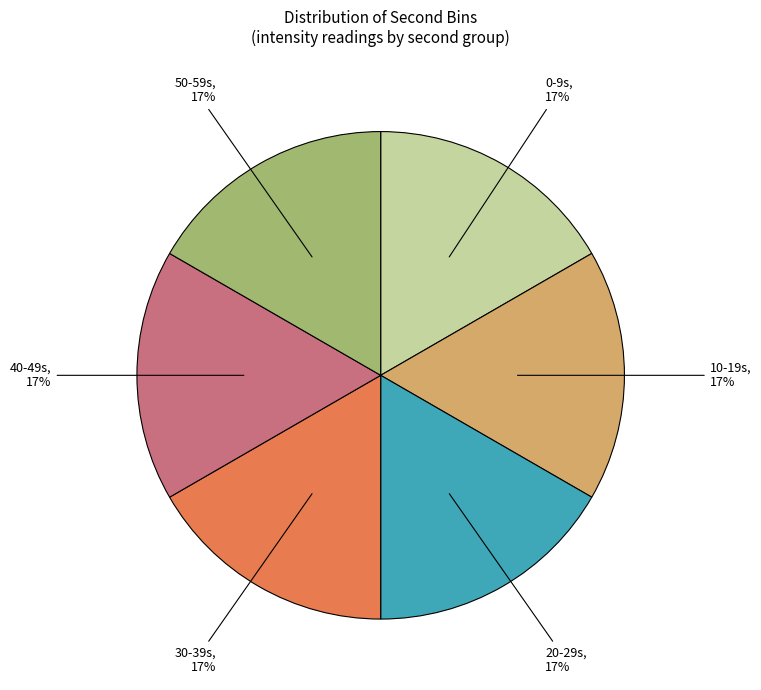

What is the ratio of the value at 40-49s to the value at 20-29s?

1.0